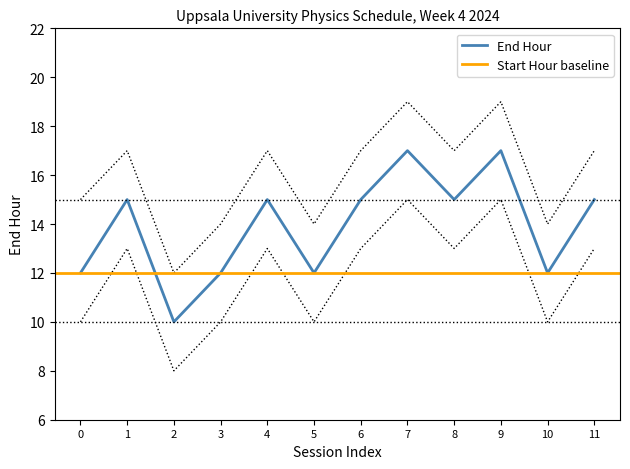

The End Hour series shows 15 at 11. True or false?

True